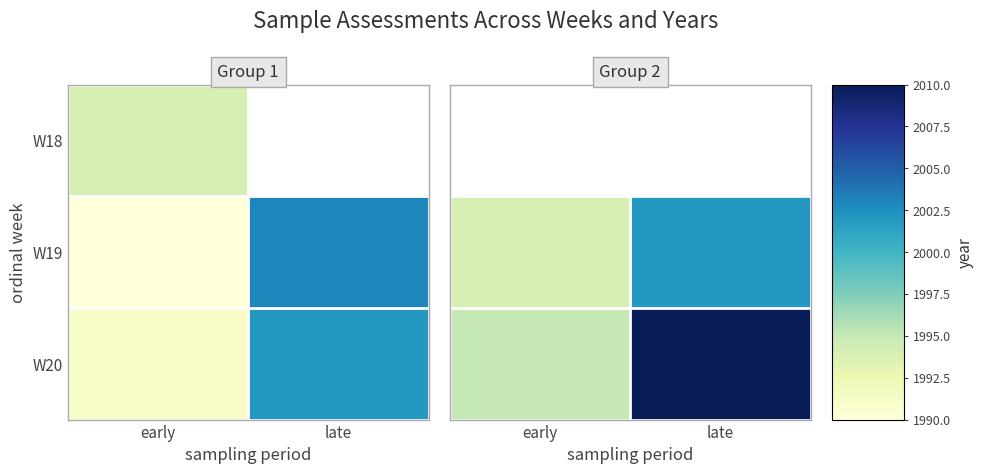

True or false: W19 has a value of 2621.7 at late.

False